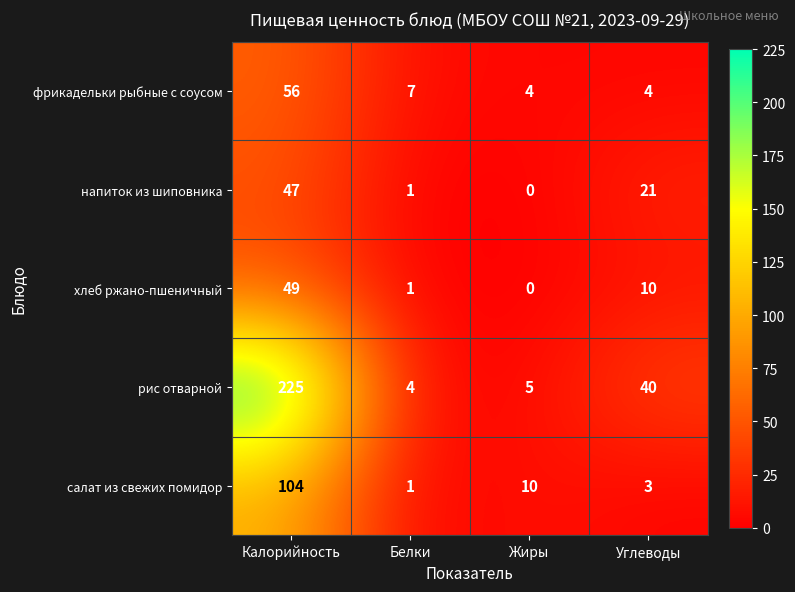

What is the difference between the maximum and second lowest values in the салат из свежих помидор series?

101